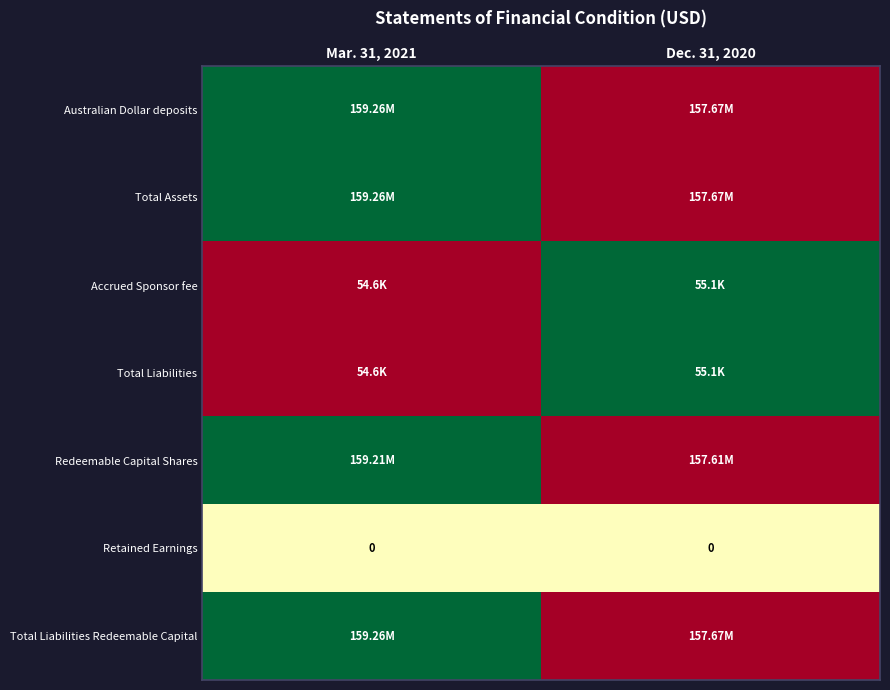

Which series changed the most between Mar. 31, 2021 and Dec. 31, 2020?

Australian Dollar deposits